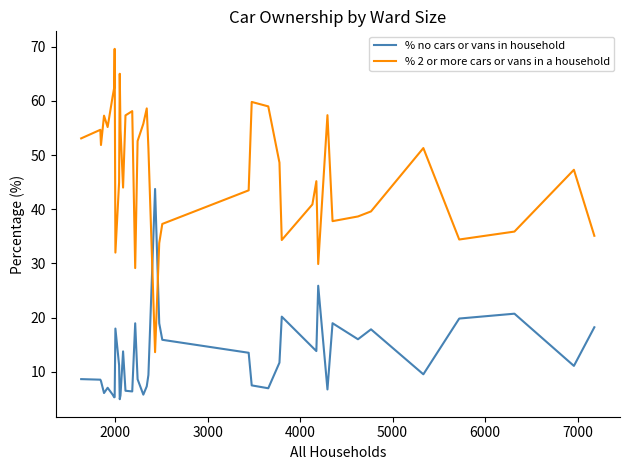

Which series has the largest total across all categories?

% 2 or more cars or vans in a household